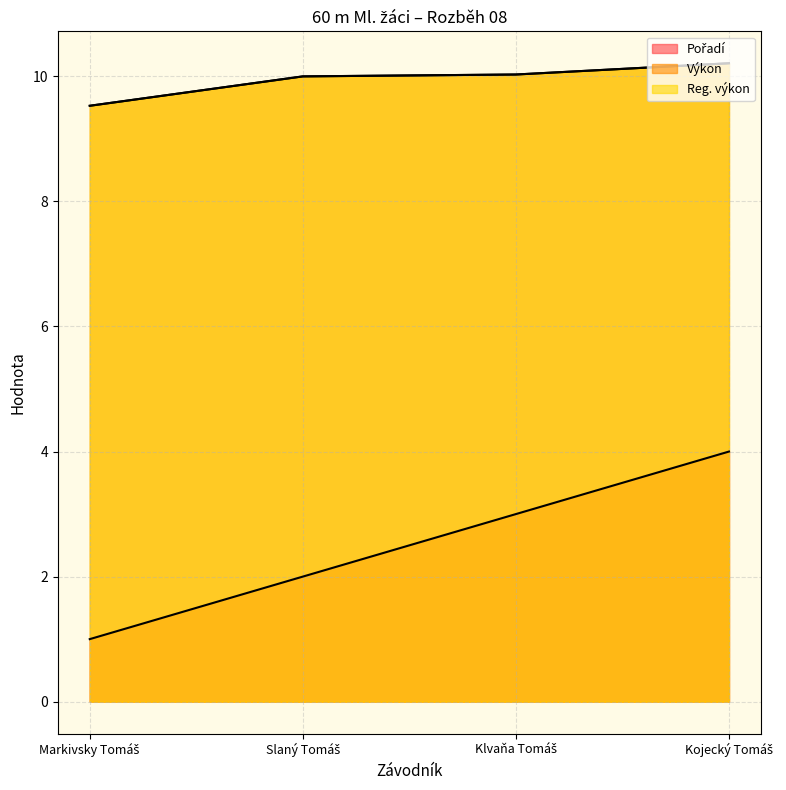

Reading right to left, what are all the values shown in this chart?

Pořadí: Kojecký Tomáš=4.0	Klvaňa Tomáš=3.0	Slaný Tomáš=2.0	Markivsky Tomáš=1.0
Výkon: Kojecký Tomáš=10.2	Klvaňa Tomáš=10.0	Slaný Tomáš=10.0	Markivsky Tomáš=9.5
Reg. výkon: Kojecký Tomáš=10.2	Klvaňa Tomáš=10.0	Slaný Tomáš=10.0	Markivsky Tomáš=9.5